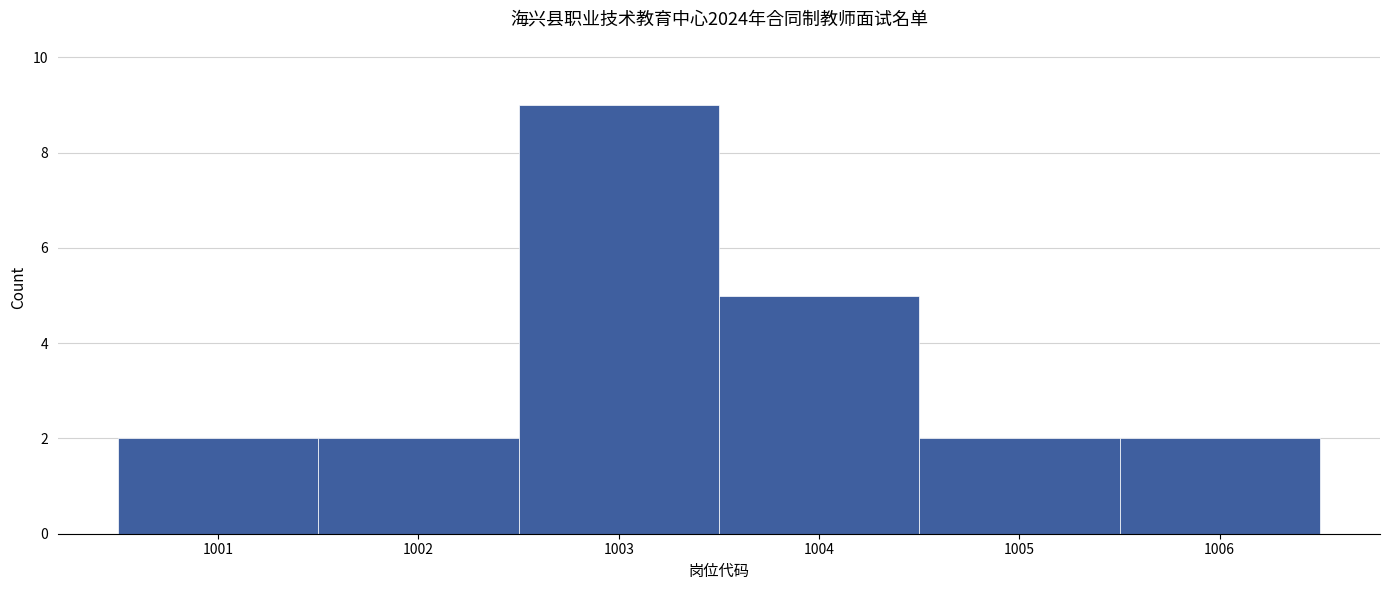

Reading left to right, list every bar in this chart as the range it spans on the x-axis followed by its height. The values are not printed on the chart, so give them approximately, as read against the axis.

1000.5 to 1001.5: 2
1001.5 to 1002.5: 2
1002.5 to 1003.5: 9
1003.5 to 1004.5: 5
1004.5 to 1005.5: 2
1005.5 to 1006.5: 2